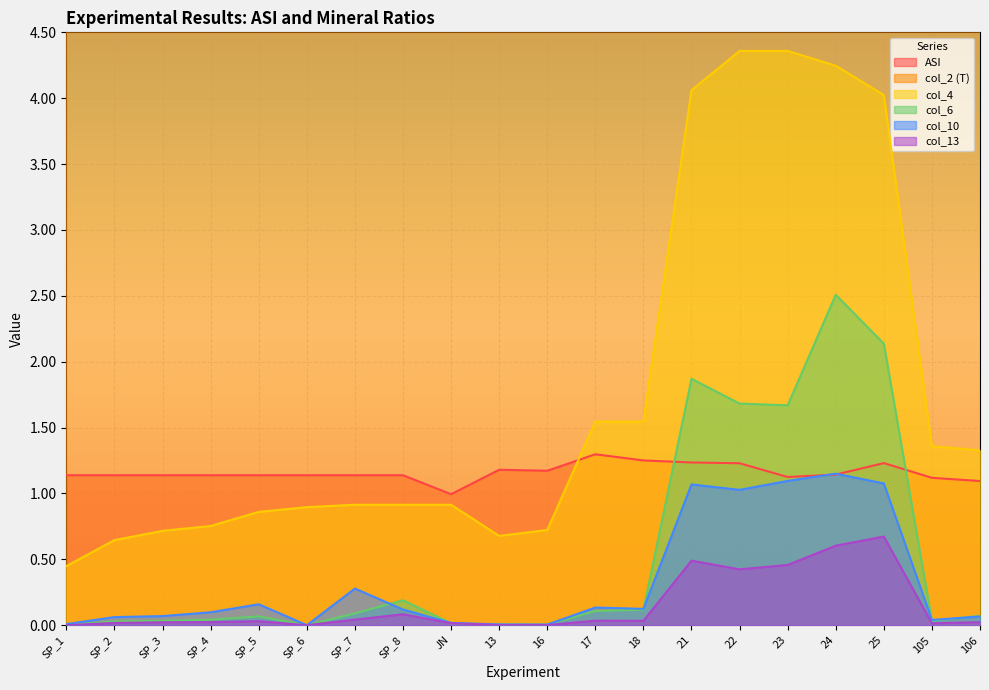

At SP_3, list the series in order from smallest to largest.

col_13, col_6, col_10, col_4, ASI